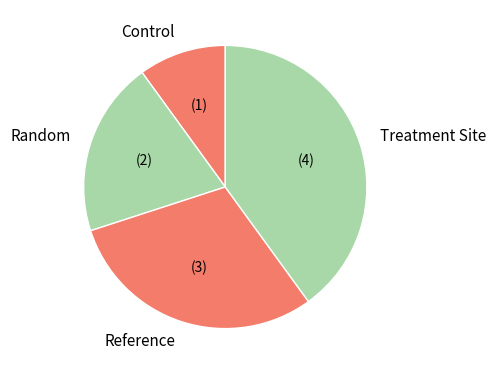

Between Treatment Site and Random, which is larger?

Treatment Site